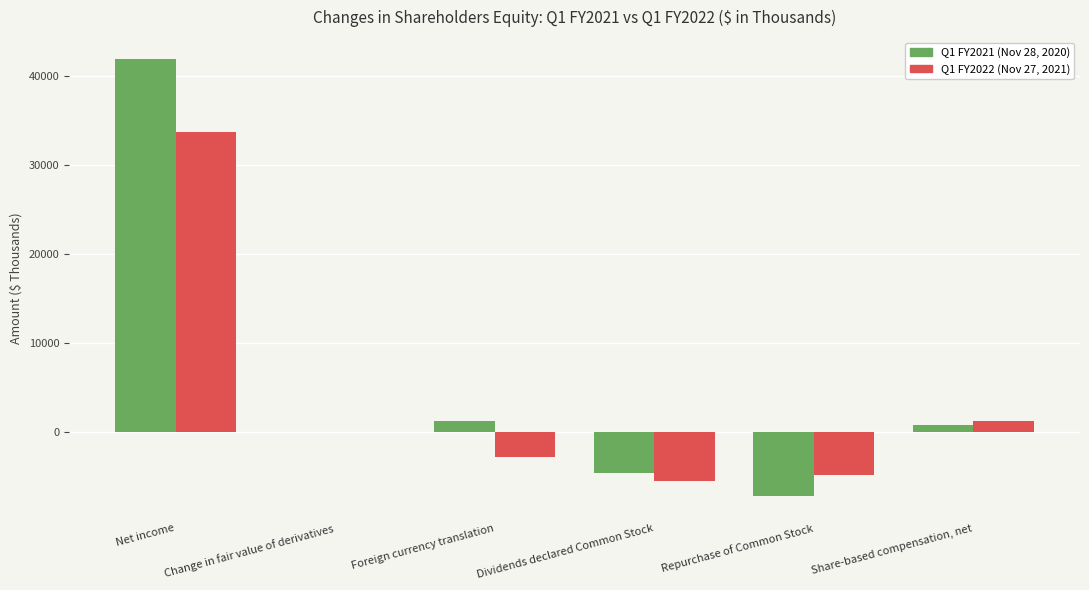

True or false: Q1 FY2021 (Nov 28, 2020) has a value of -7216 at Repurchase of Common Stock.

True